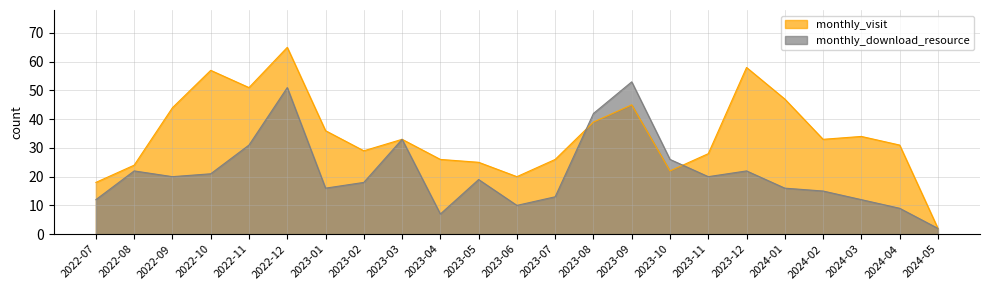

What is the maximum value for monthly_download_resource?

53